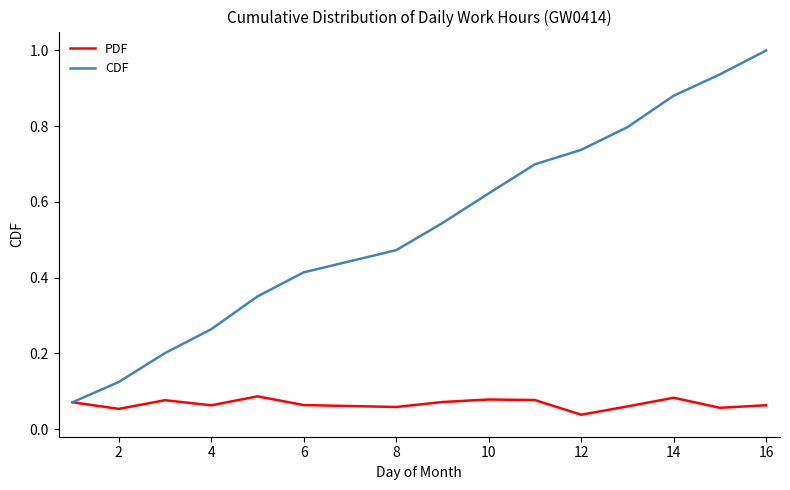

Which series has the largest total across all categories?

CDF